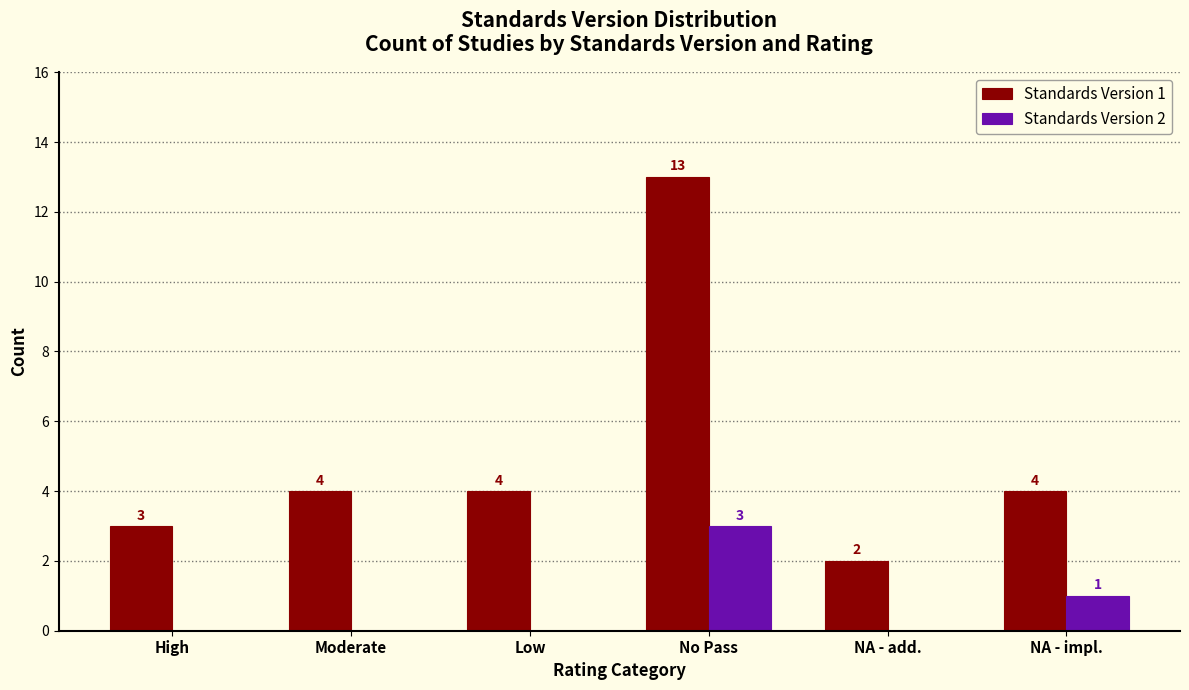

Reading right to left, list all the values displayed in this chart.

Standards Version 1: NA - impl.=4	NA - add.=2	No Pass=13	Low=4	Moderate=4	High=3
Standards Version 2: NA - impl.=1	NA - add.=0	No Pass=3	Low=0	Moderate=0	High=0